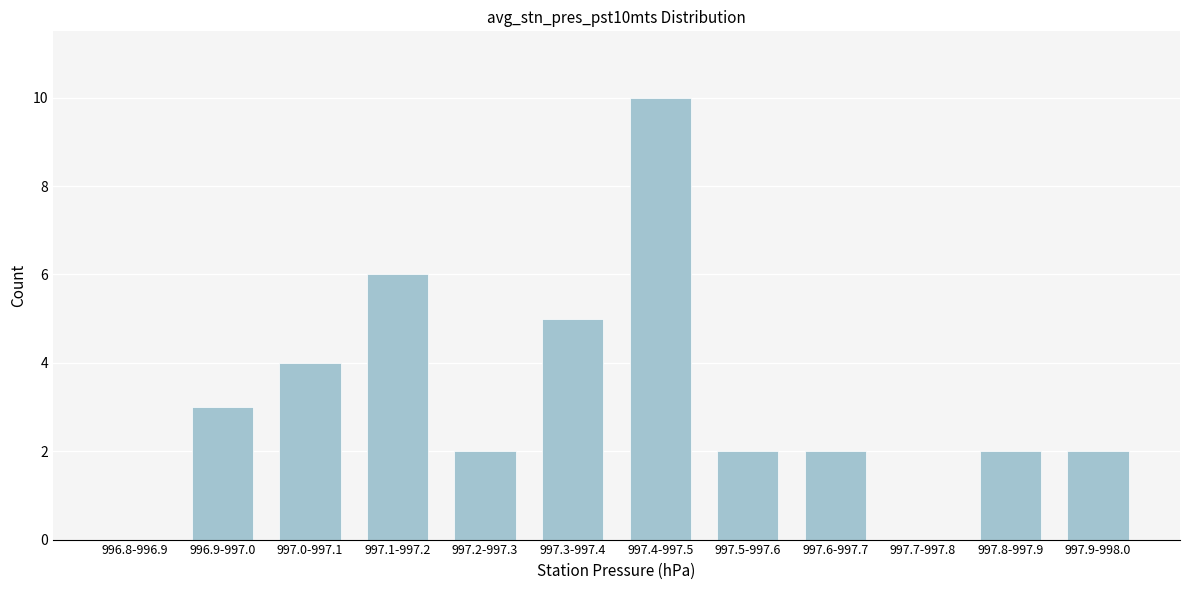

Reading left to right, transcribe all the data shown in this chart.

996.8-996.9=0	996.9-997.0=3	997.0-997.1=4	997.1-997.2=6	997.2-997.3=2	997.3-997.4=5	997.4-997.5=10	997.5-997.6=2	997.6-997.7=2	997.7-997.8=0	997.8-997.9=2	997.9-998.0=2